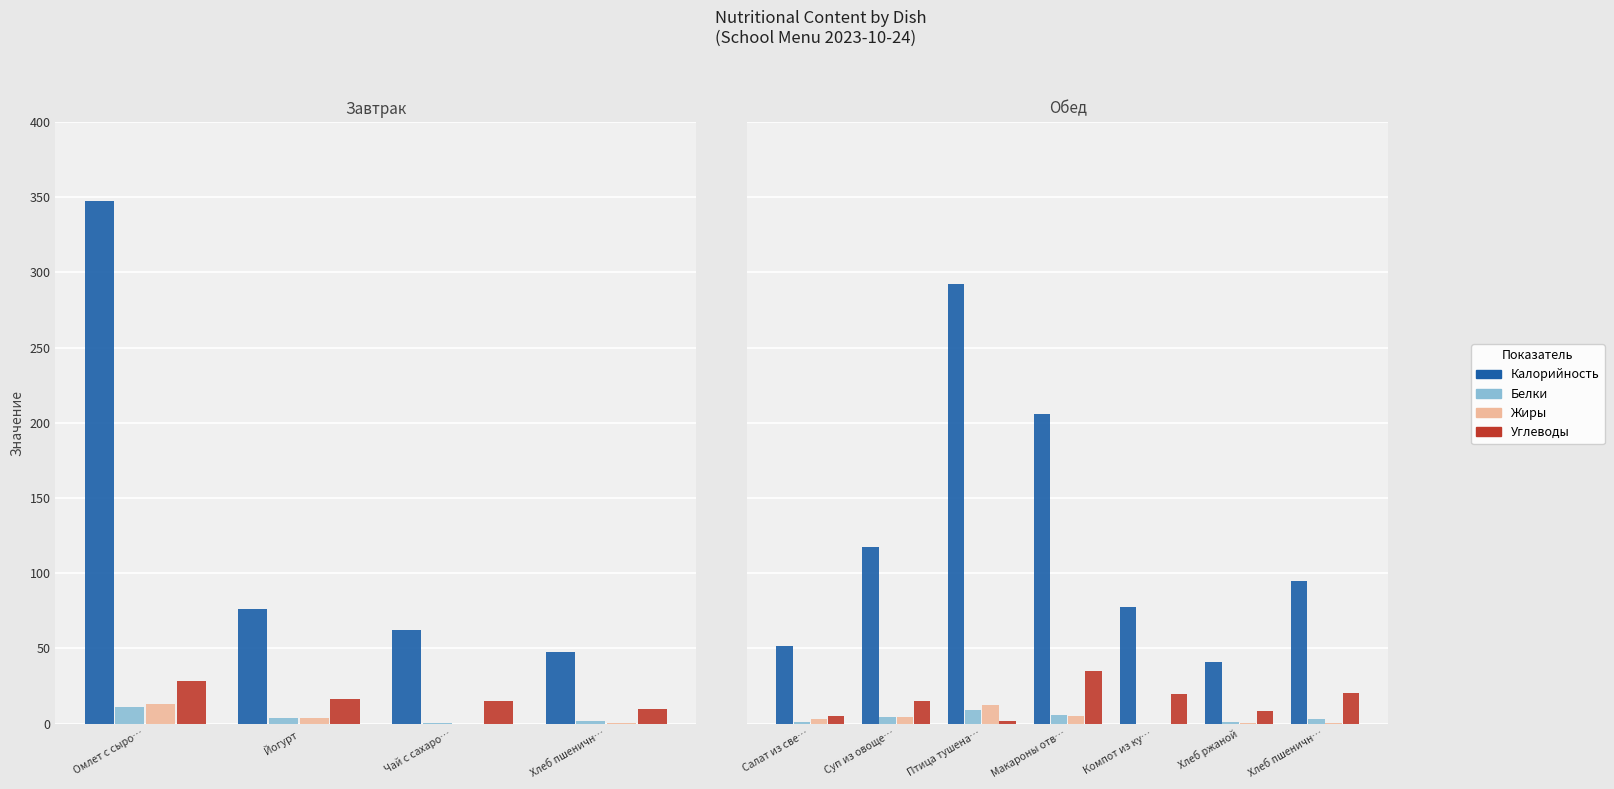

Does the chart contain any negative values?

No